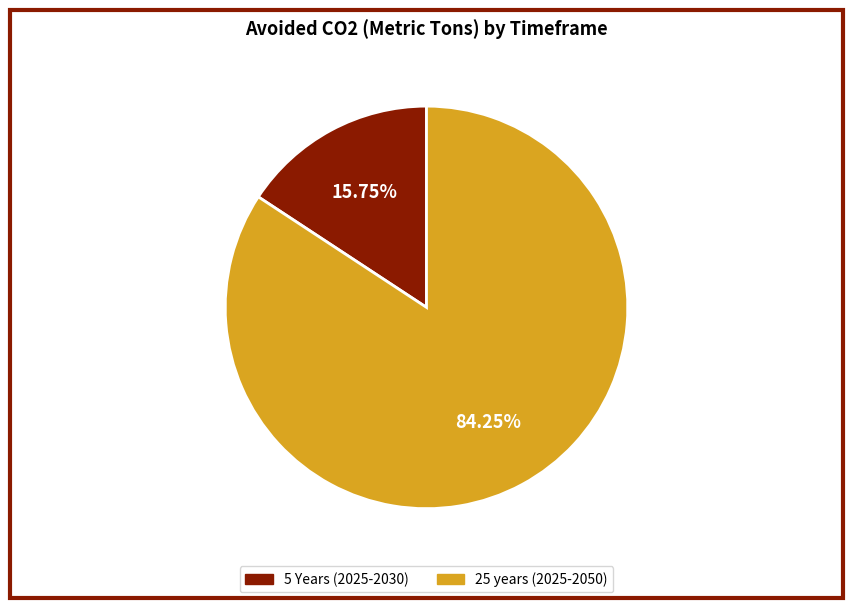

Which category has the biggest portion of the pie?

25 years (2025-2050)